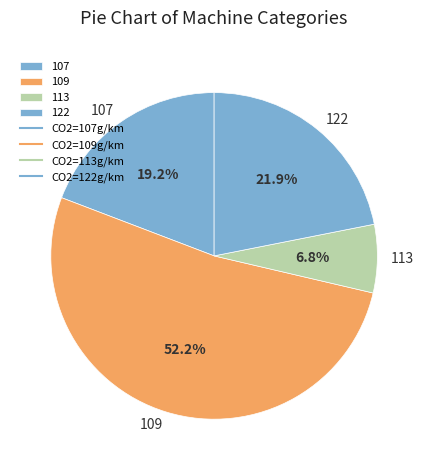

What is the total percentage of 109 and 122?

74.0%